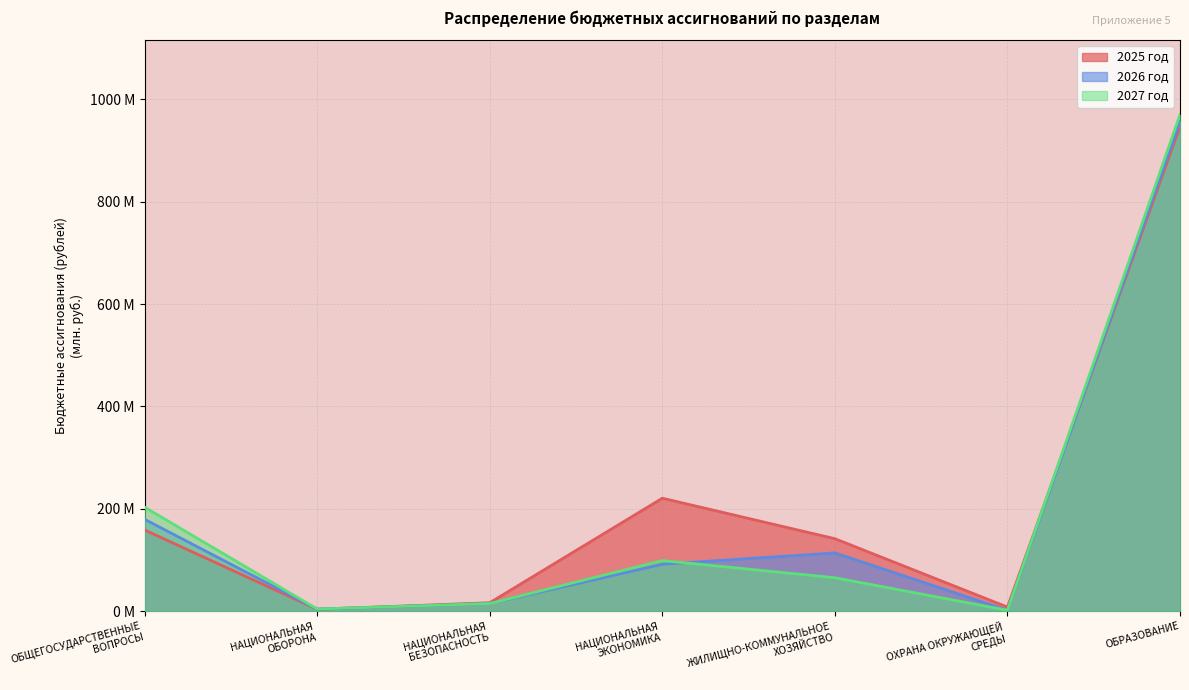

What is the total value across all series at ЖИЛИЩНО-КОММУНАЛЬНОЕ
ХОЗЯЙСТВО?

321.0